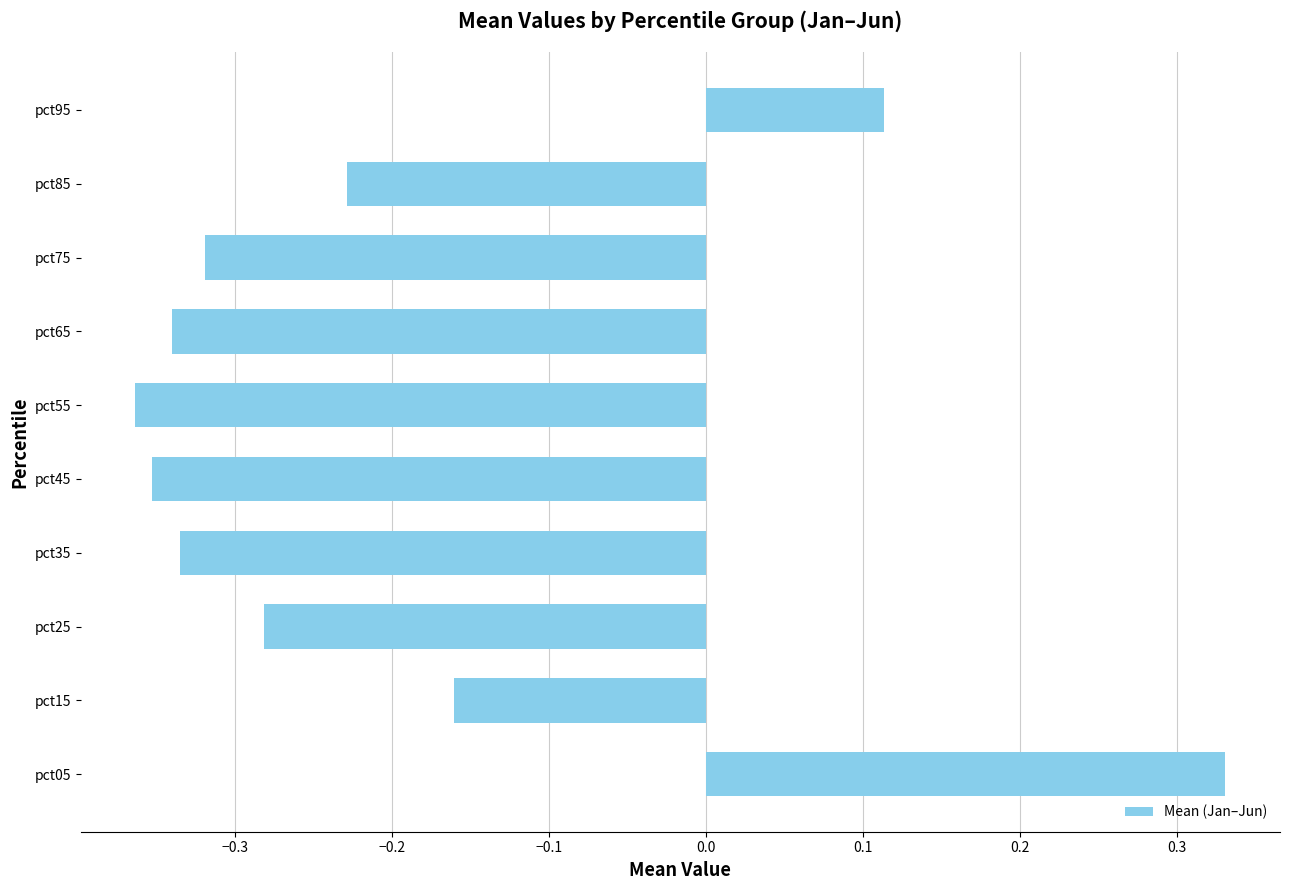

Are the bars grouped side by side (vs. stacked)?

No